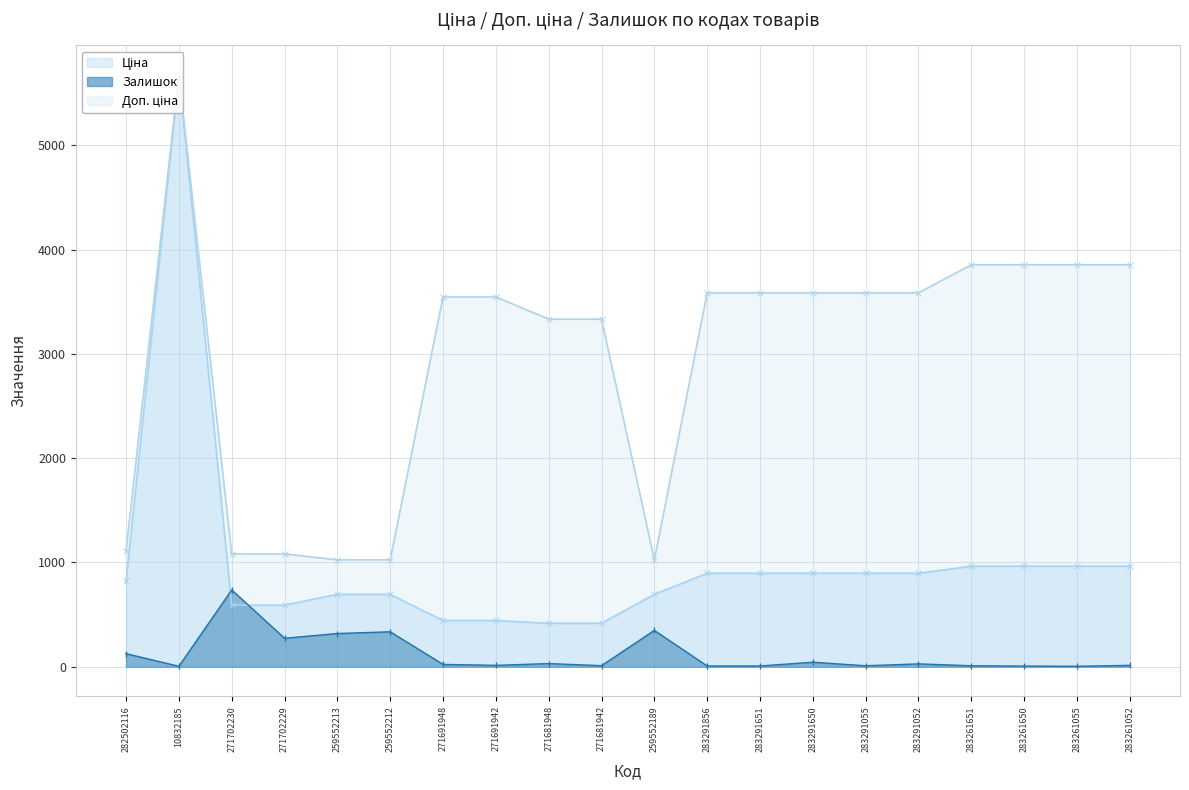

Is it true that Ціна equals 628.1 at 271681942?

False